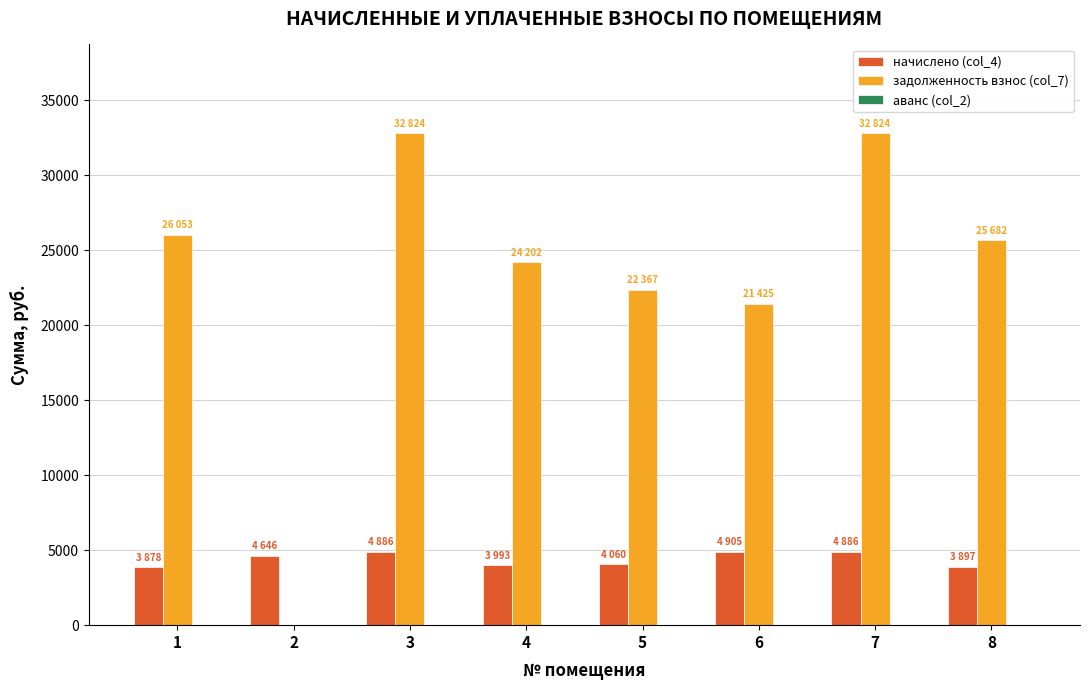

What is the sum of all начислено (col_4) values?

35155.2